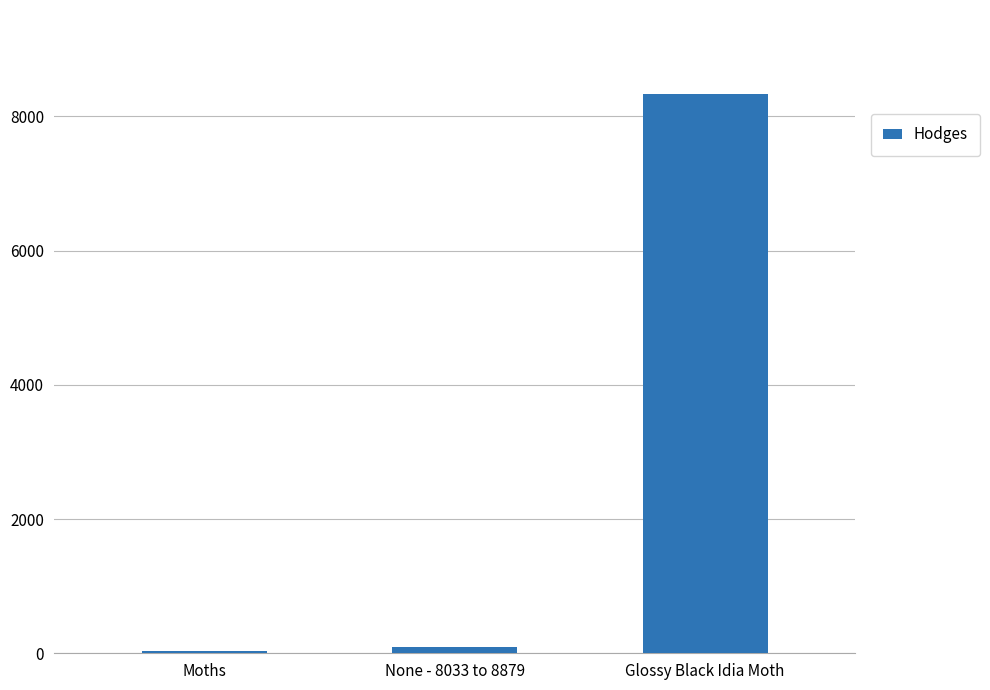

What is the difference between the maximum and minimum values?

8305.0